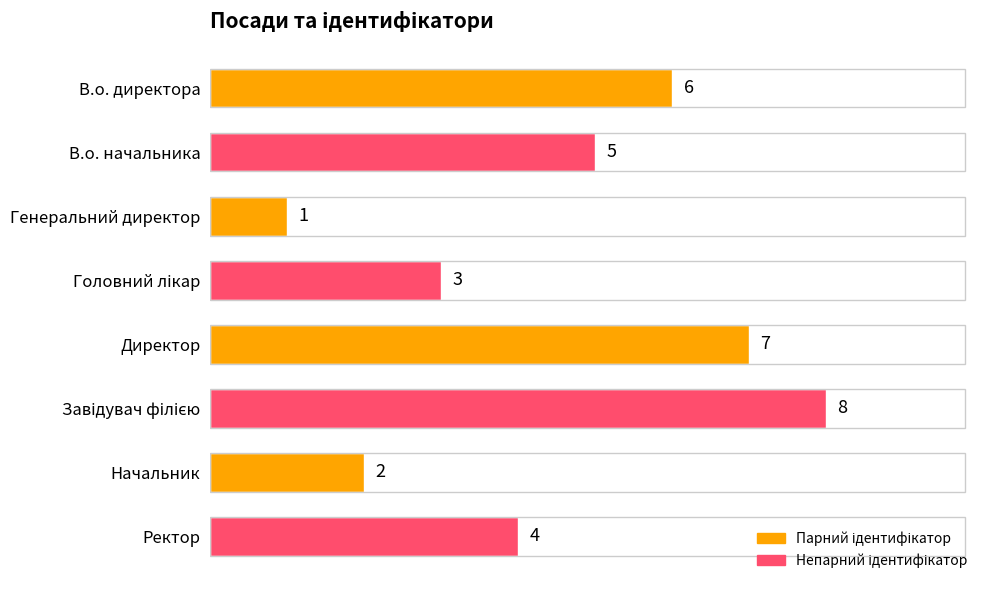

True or false: the data shows 4 at Ректор.

True